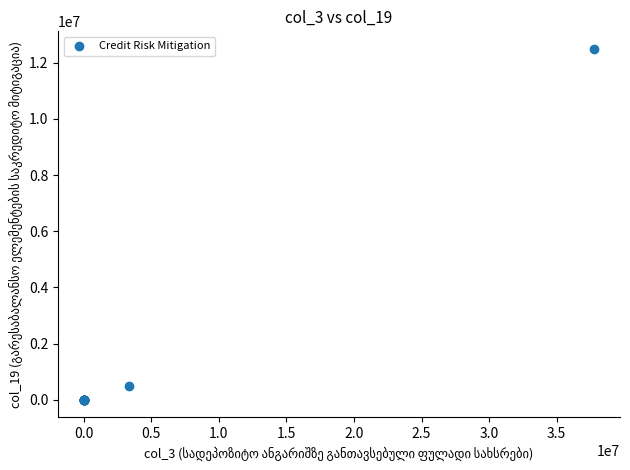

What Y value in the scatter plot is closest to 6246906?

498238.8